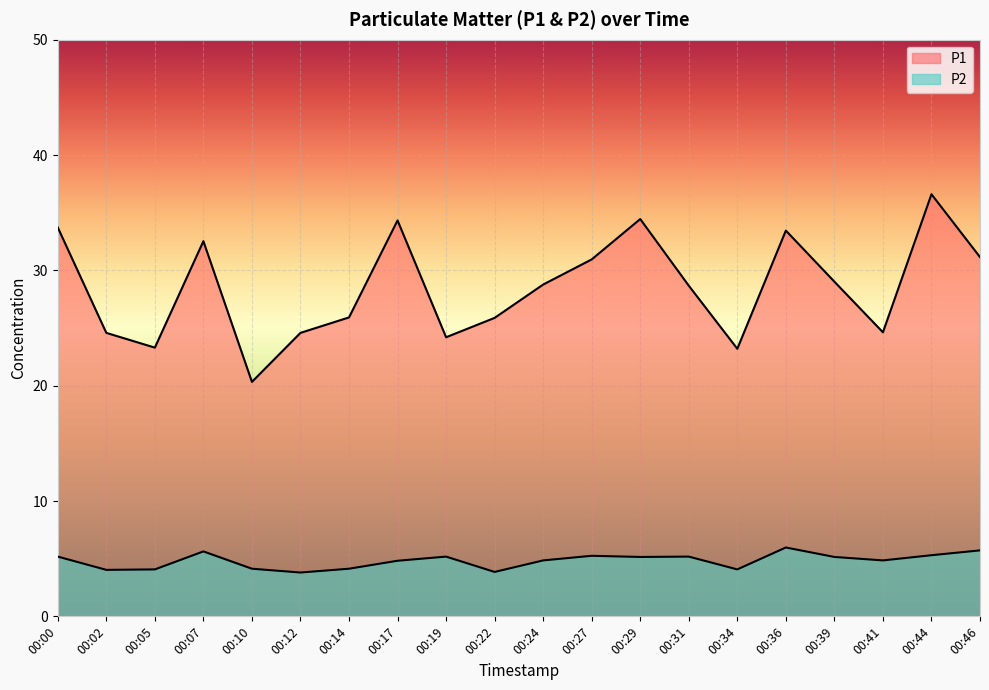

Where does the P1 series first go above 28?

00:00